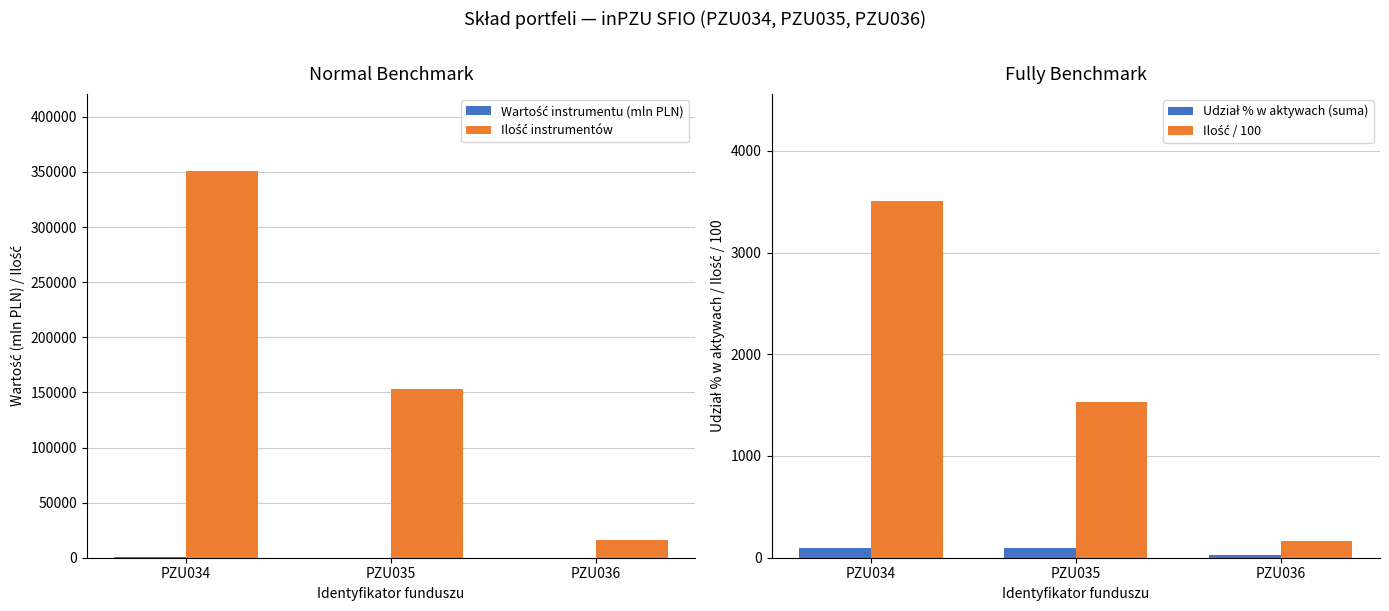

The value of Udział % w aktywach (suma) at PZU035 is 157.0. True or false?

False